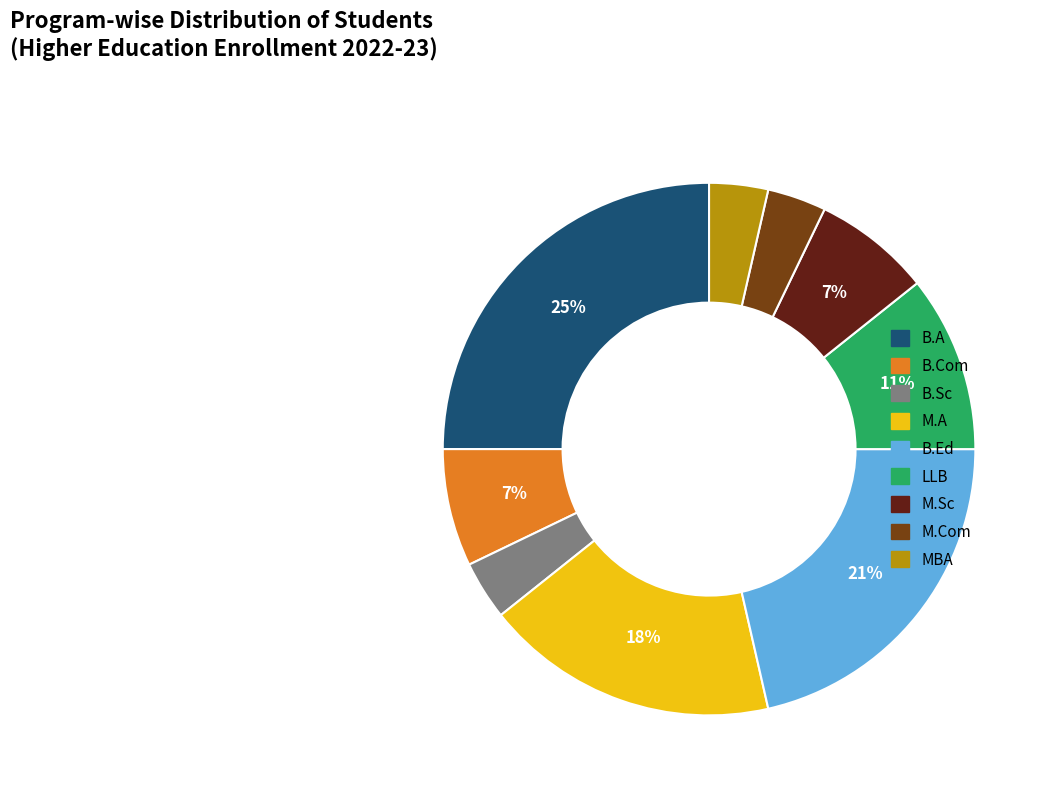

True or false: M.Sc accounts for 7% of the total.

True